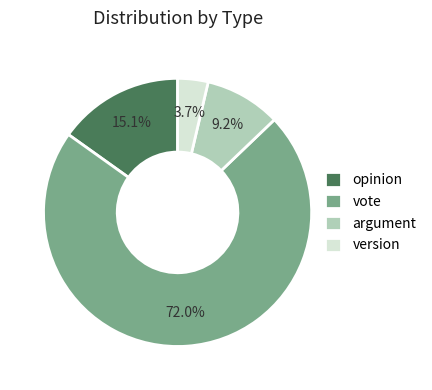

Is the sum of argument and opinion greater than half?

No